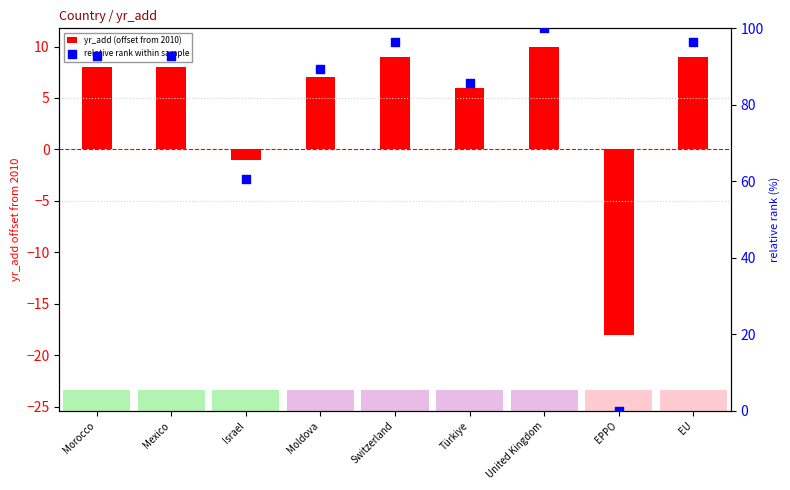

Which series reaches the minimum Y coordinate?

yr_add (offset from 2010)